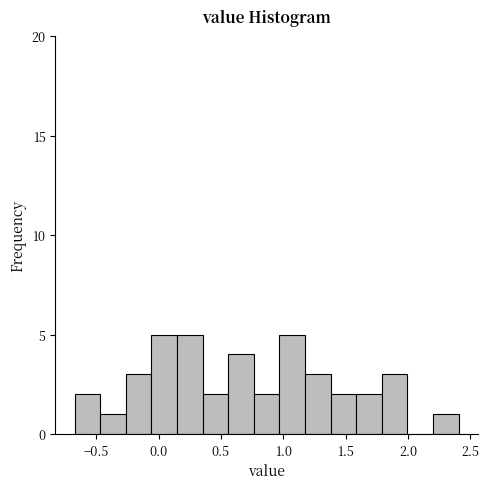

Reading left to right, list every bar in this chart as the range it spans on the x-axis followed by its height. Neither the bar edges nor the heights are printed on the chart, so give them approximately, as read against the axes.

-0.65 to -0.45: 2
-0.45 to -0.25: 1
-0.25 to -0.05: 3
-0.05 to 0.15: 5
0.15 to 0.35: 5
0.35 to 0.55: 2
0.55 to 0.75: 4
0.75 to 0.95: 2
0.95 to 1.15: 5
1.15 to 1.40: 3
1.40 to 1.60: 2
1.60 to 1.80: 2
1.80 to 2.00: 3
2.00 to 2.20: 0
2.20 to 2.40: 1